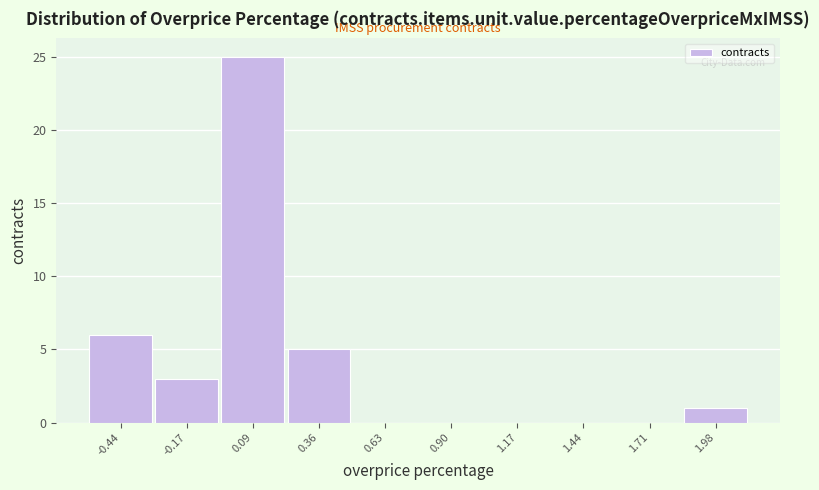

How tall is the bar that spans 0.25 to 0.50 on the x-axis? Neither the bar edges nor the heights are printed on the chart, so give them approximately, as read against the axes.

5